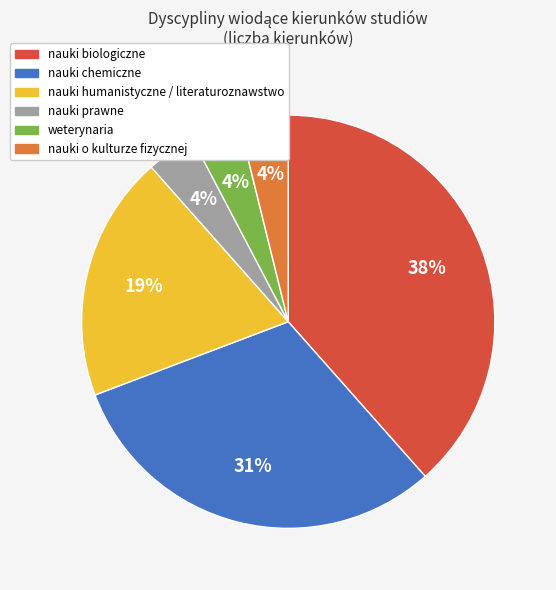

Which slice is the largest?

nauki biologiczne